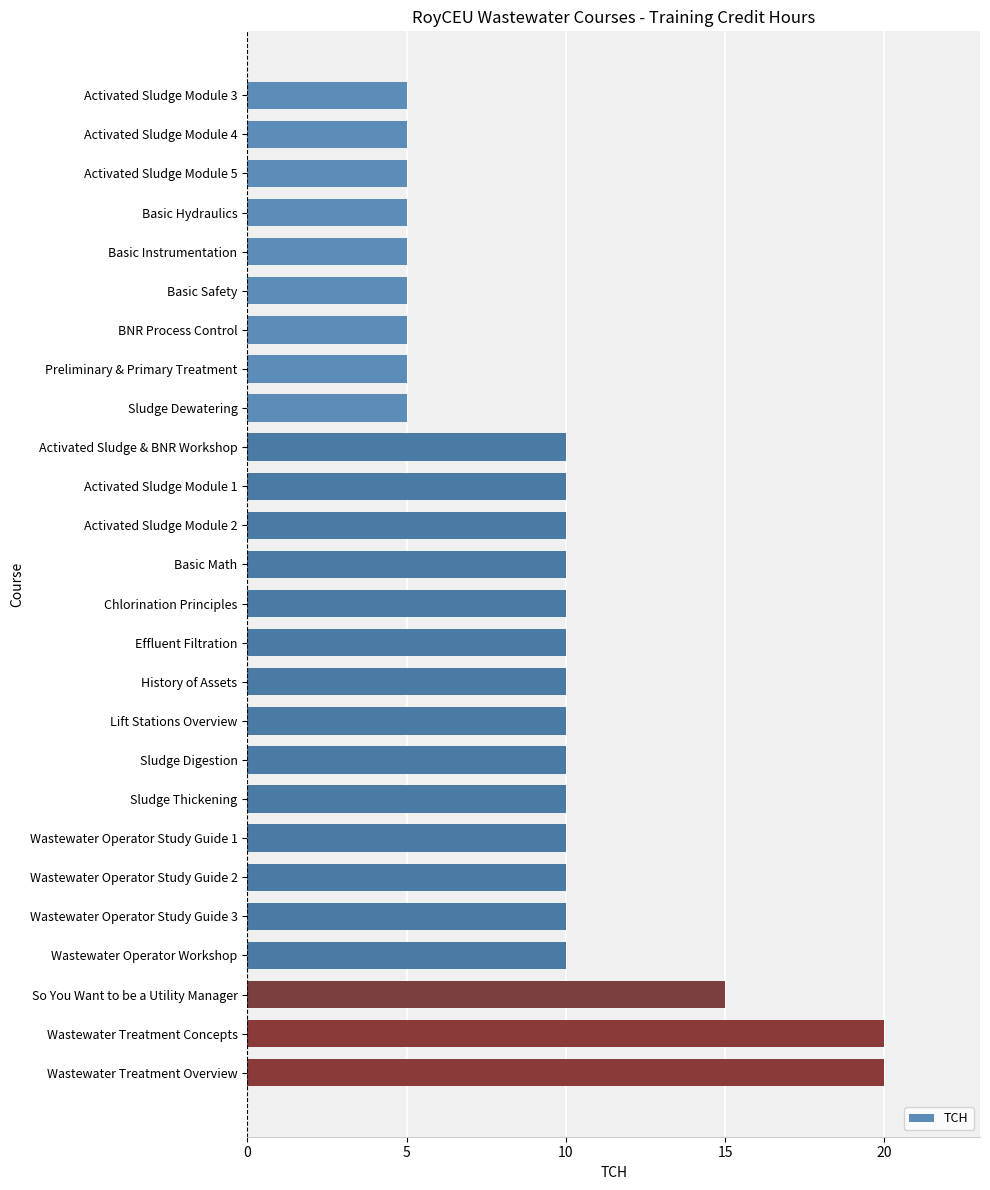

What is the sum of all values?

240